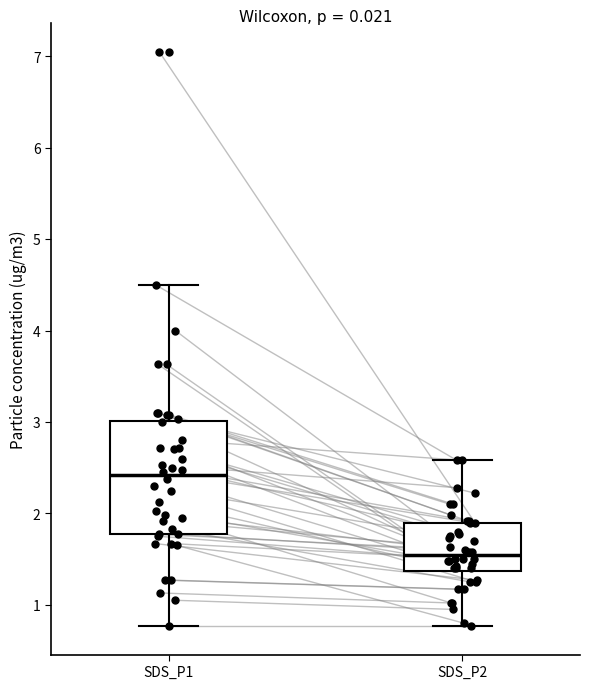

Reading left to right, read every box against the y-axis: the position of its median line, the range the box covers, and the ends of its whiskers. The values are not printed on the chart, so give them approximately, as read against the axis.

SDS_P1: median 2.4, box 1.8 to 3.0, whiskers 0.8 to 4.5
SDS_P2: median 1.5, box 1.4 to 1.9, whiskers 0.8 to 2.6